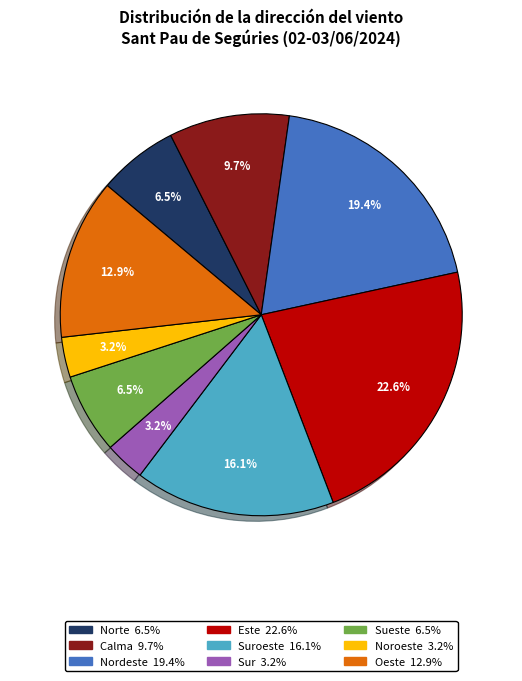

Does any single category account for the majority?

No